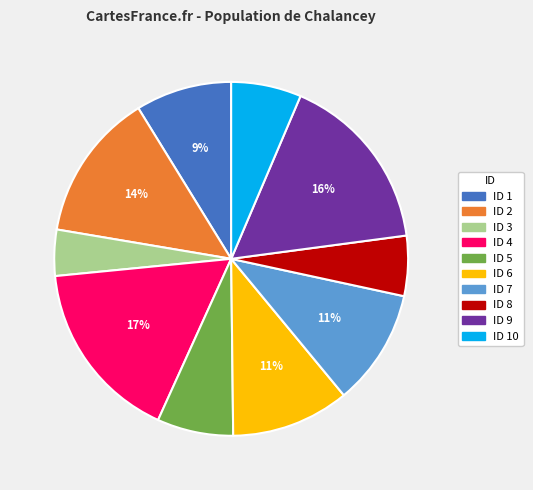

Count the number of slices in the pie.

10